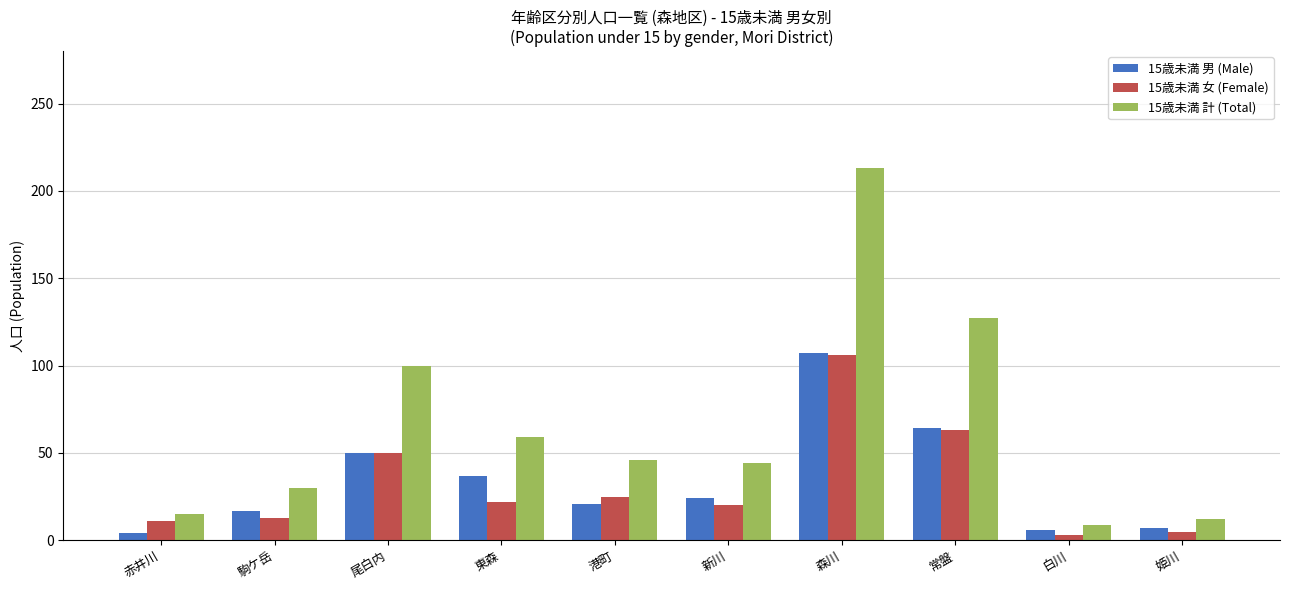

What is the difference between the second highest and minimum values in the 15歳未満 男 (Male) series?

60